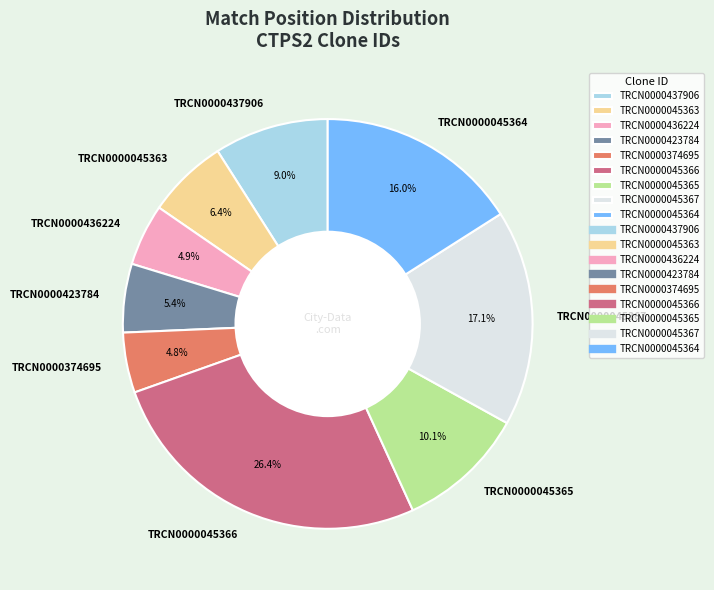

What is the largest slice in the pie chart?

TRCN0000045366